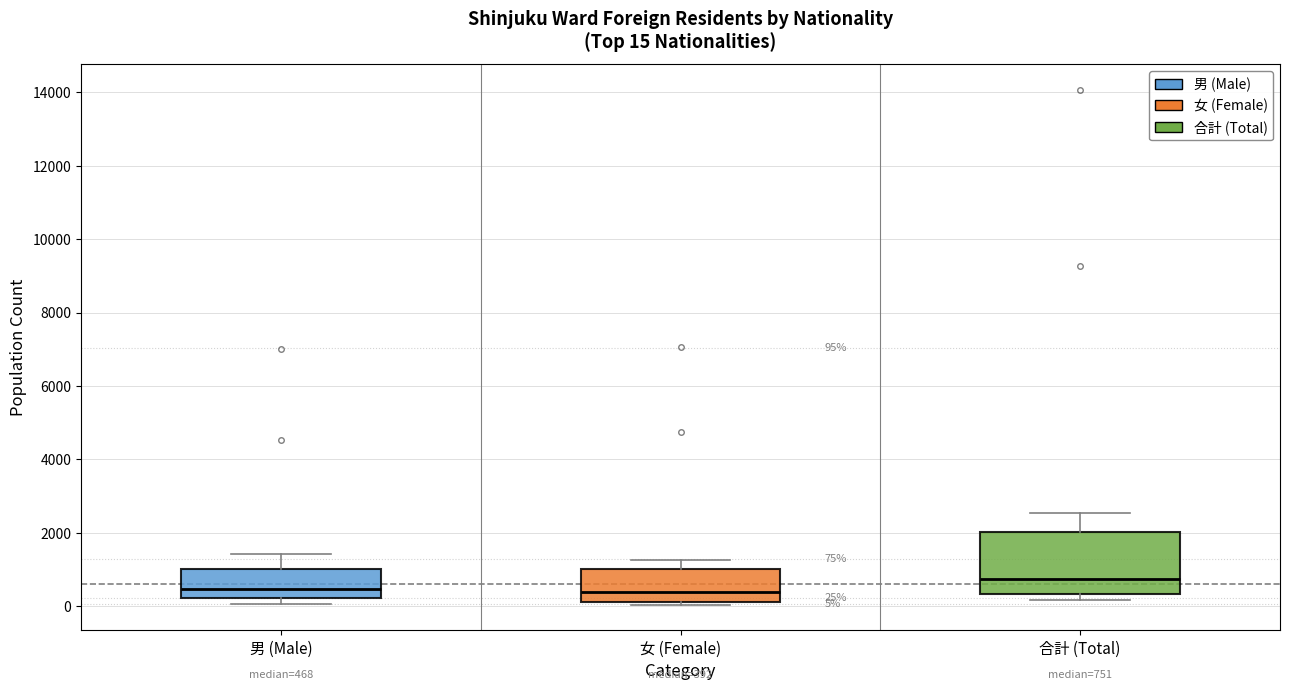

Comparing the boxes themselves (not the whiskers), which one is the tallest?

合計 (Total)